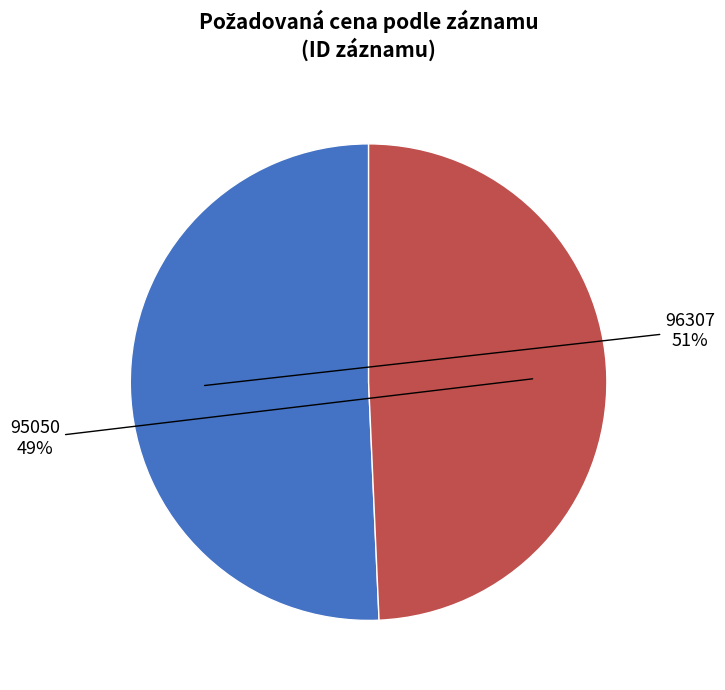

What percentage is the 96307 slice, to the nearest percent?

51%